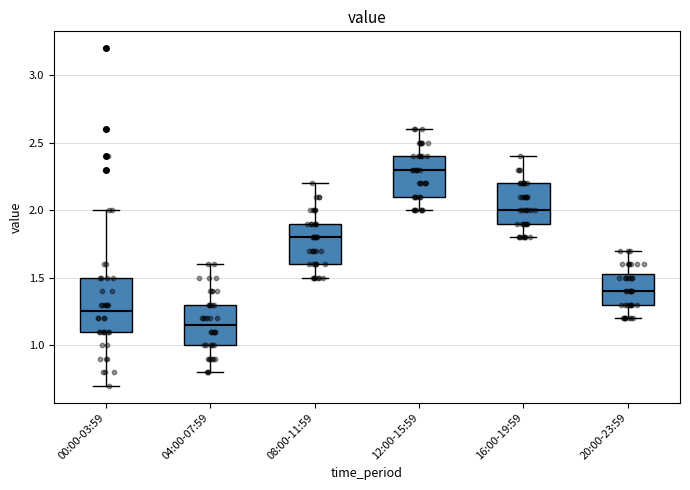

Which box has the lowest median line?

04:00-07:59